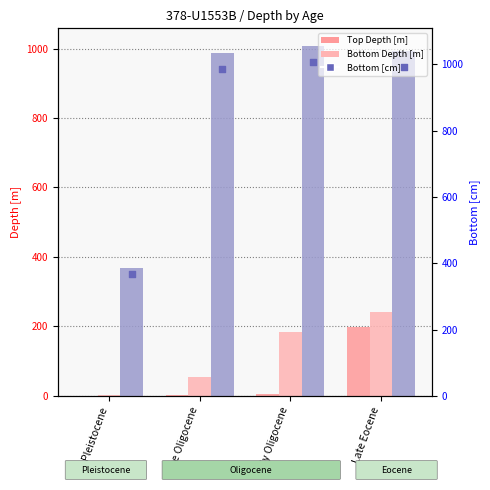

What are all the series names shown in the legend?

Top Depth [m], Bottom Depth [m], Bottom [cm]